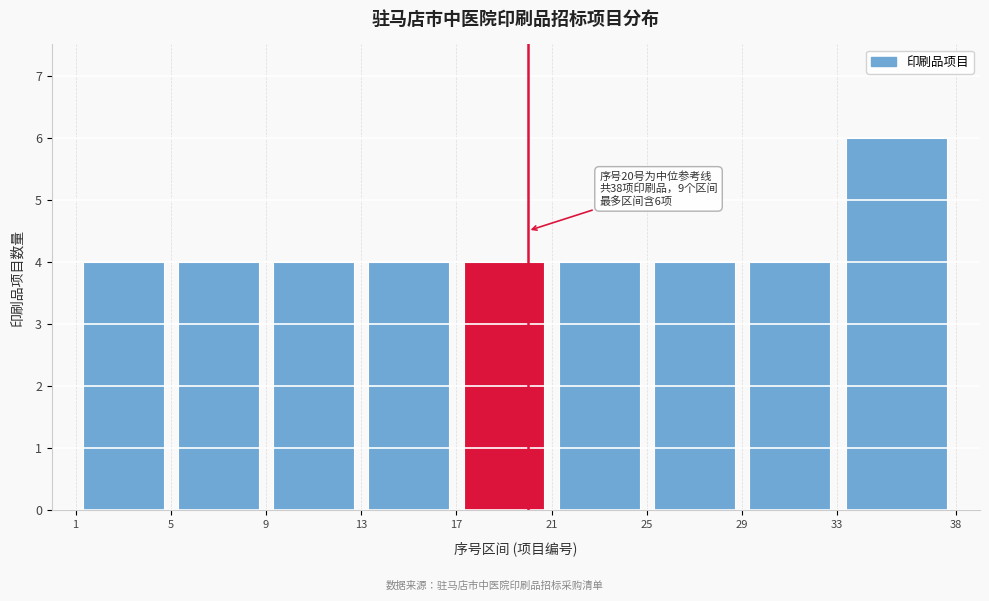

Over which range of the x-axis is the bar tallest?

33 to 38